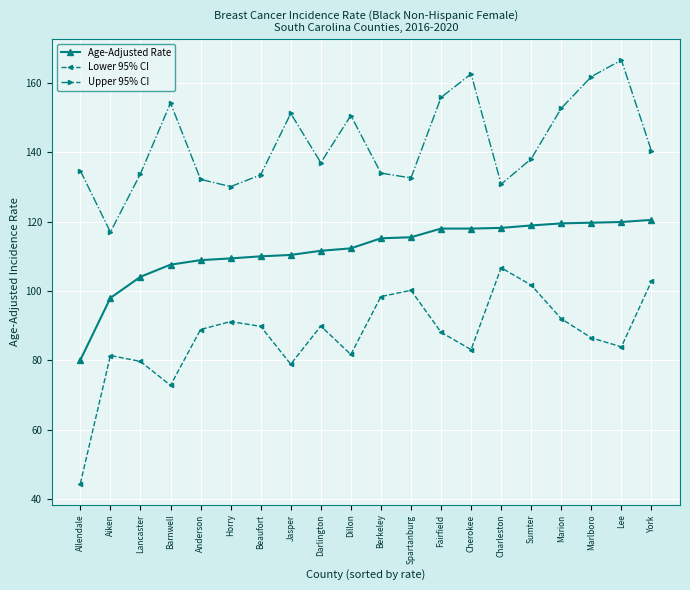

Is the value of Upper 95% CI at York greater than the value of Lower 95% CI at Sumter?

Yes